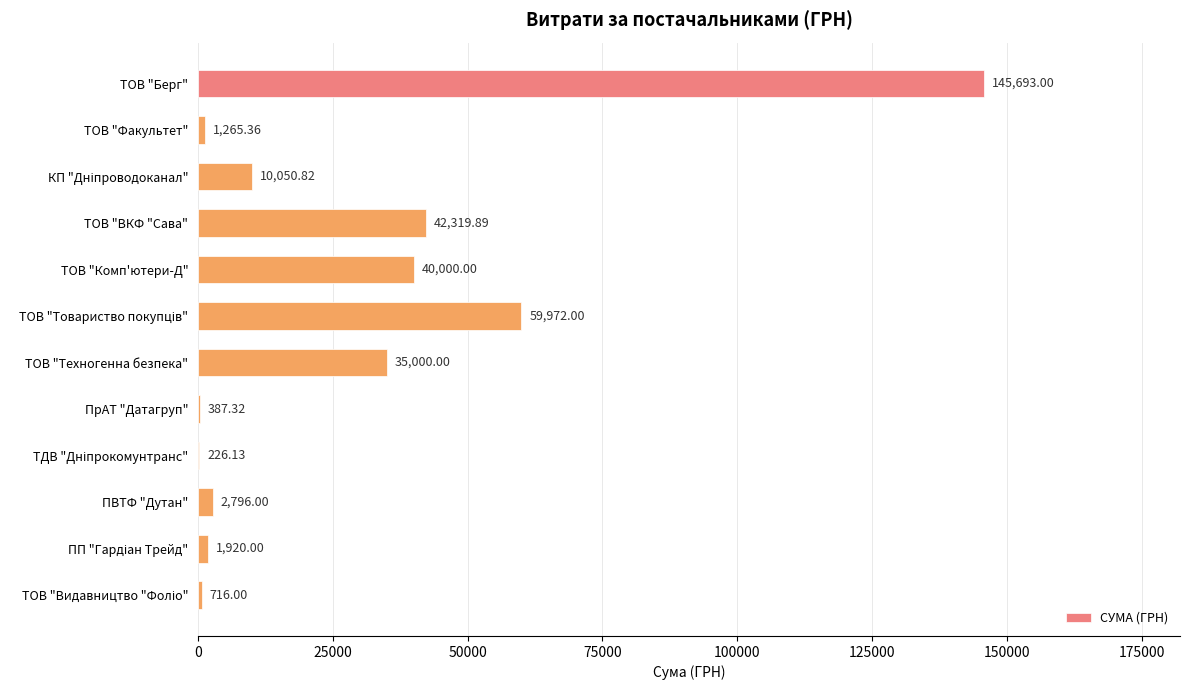

Which category has the highest value across all series?

ТОВ "Берг"